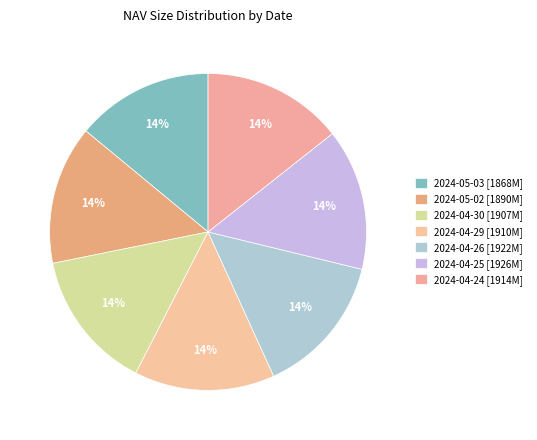

Is there any slice that represents more than half of the pie?

No